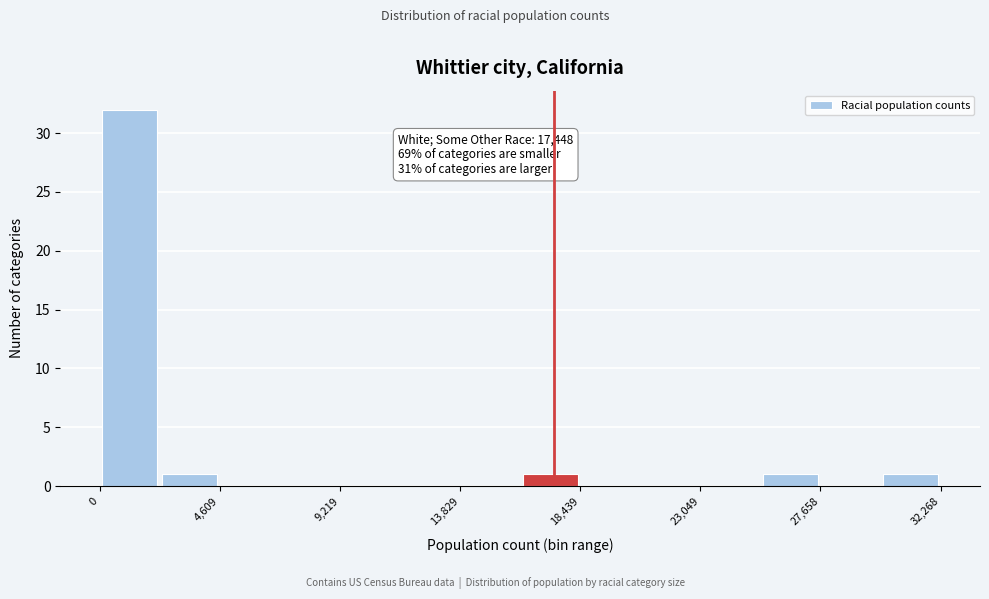

Which range on the x-axis has the tallest bar?

0 to 2500